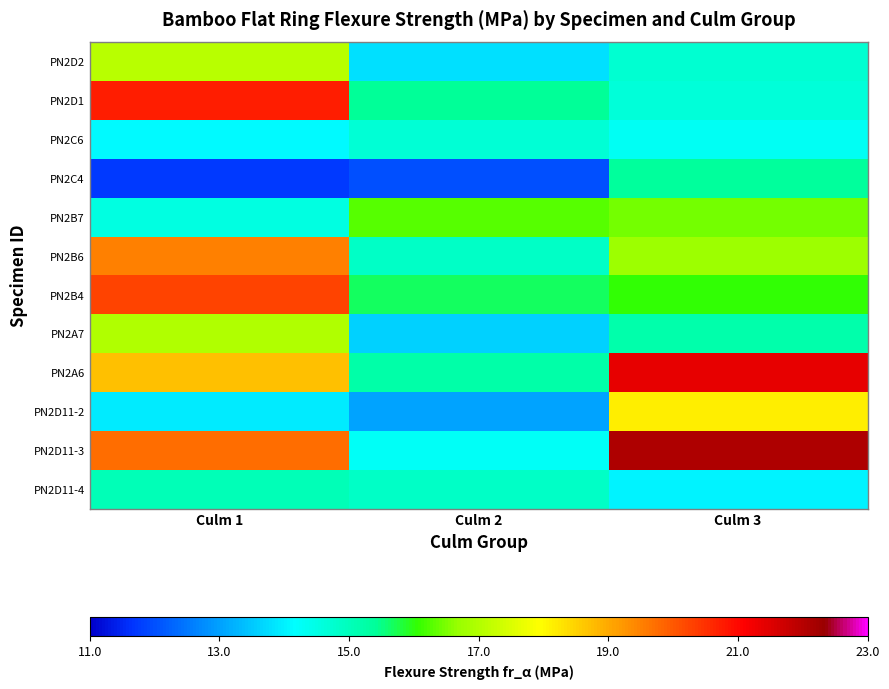

Count the number of data series in this chart.

12